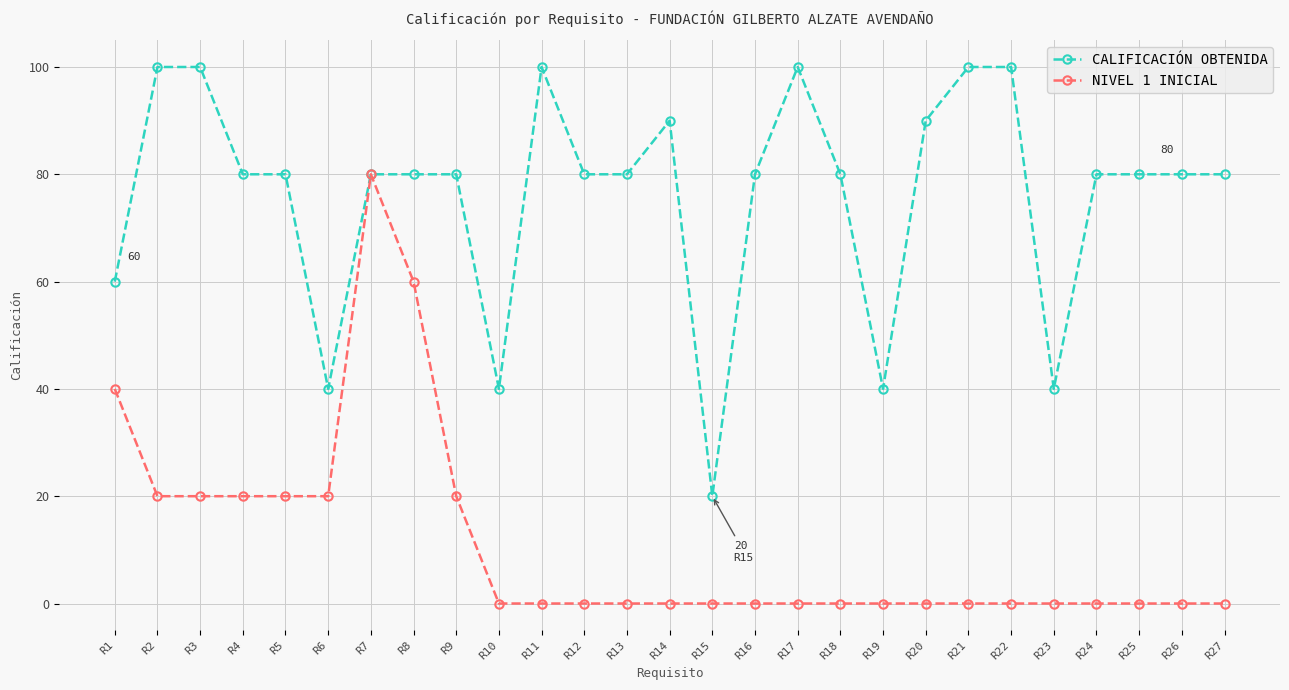

Which series has the largest total across all categories?

CALIFICACIÓN OBTENIDA